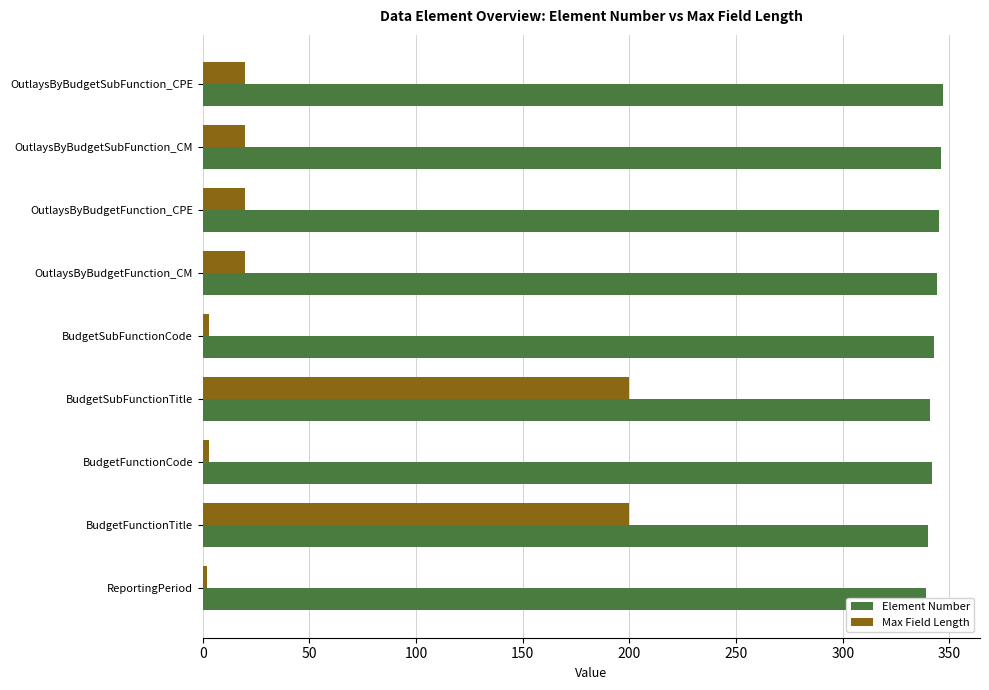

Which series has the largest total across all categories?

Element Number